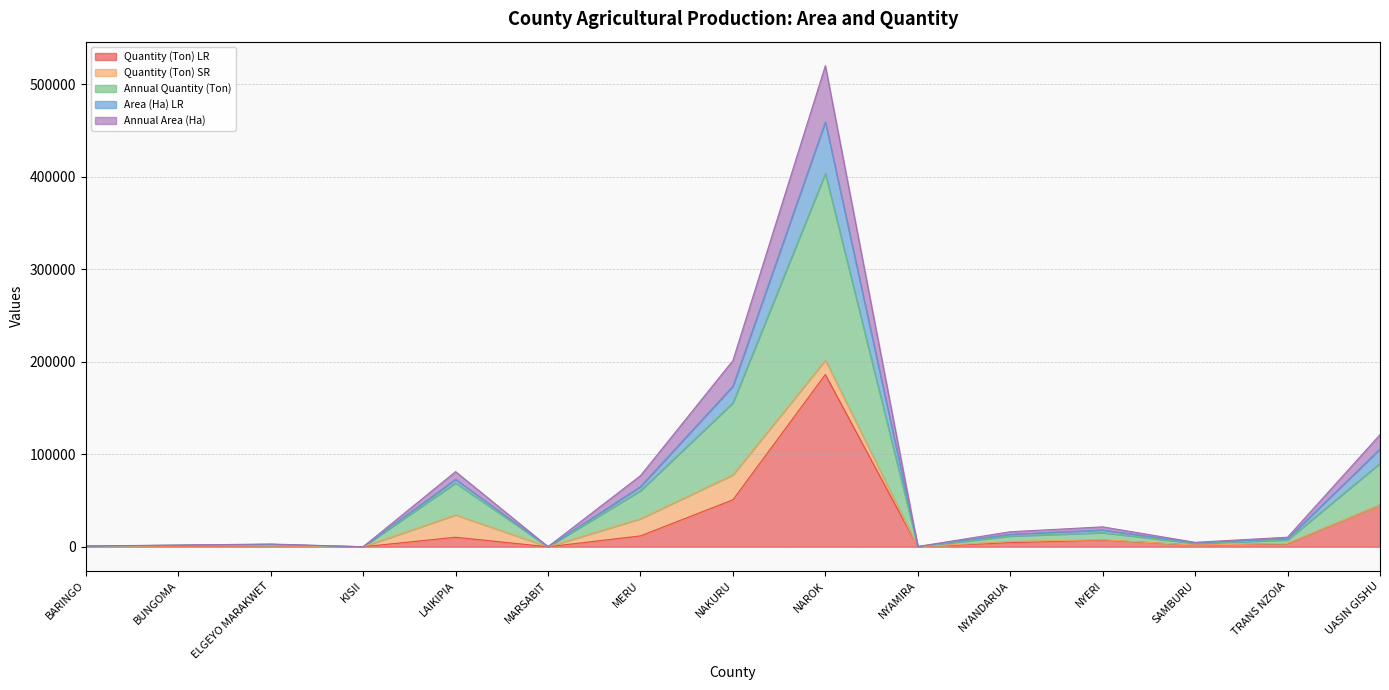

What is the highest value of the Quantity (Ton) LR series?

186091.7